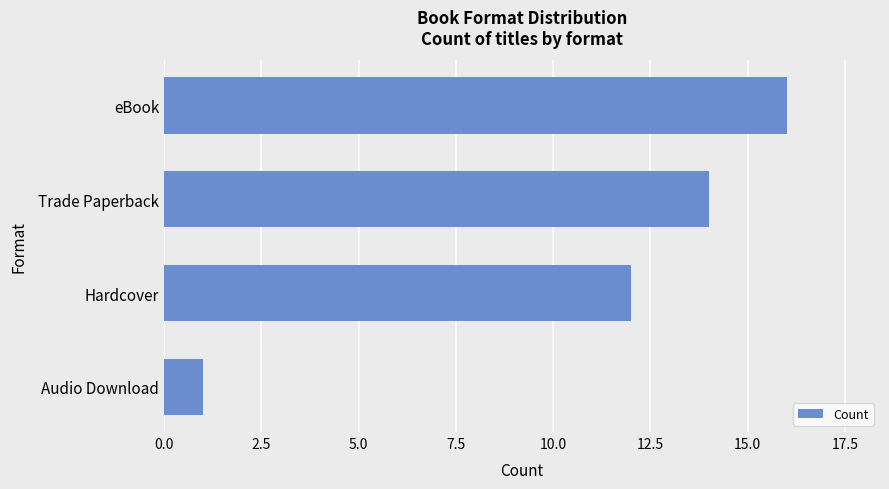

Reading bottom to top, extract all data points from this chart.

Audio Download=1	Hardcover=12	Trade Paperback=14	eBook=16